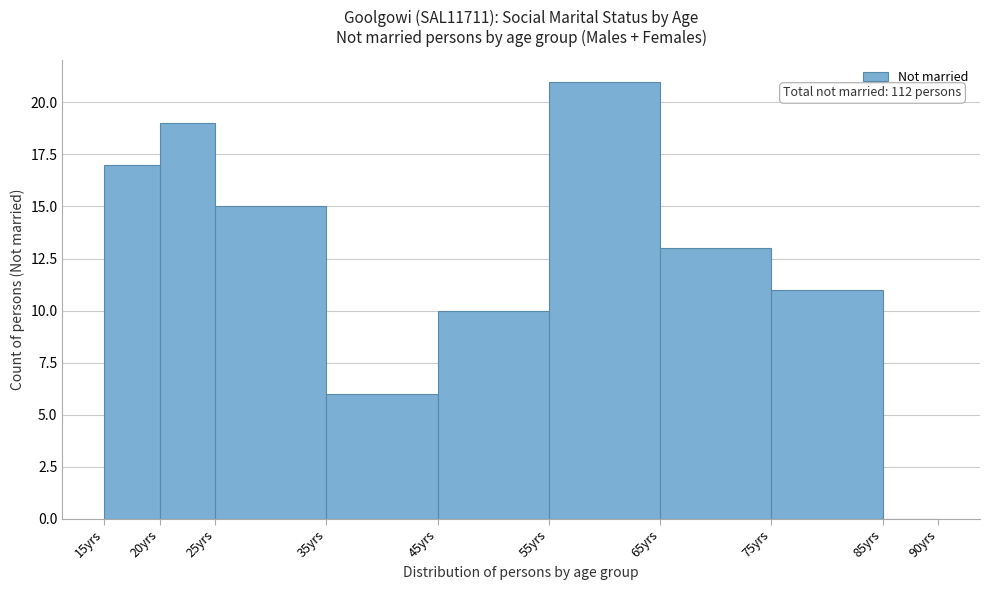

Over which range of the x-axis is the bar tallest?

55 to 65